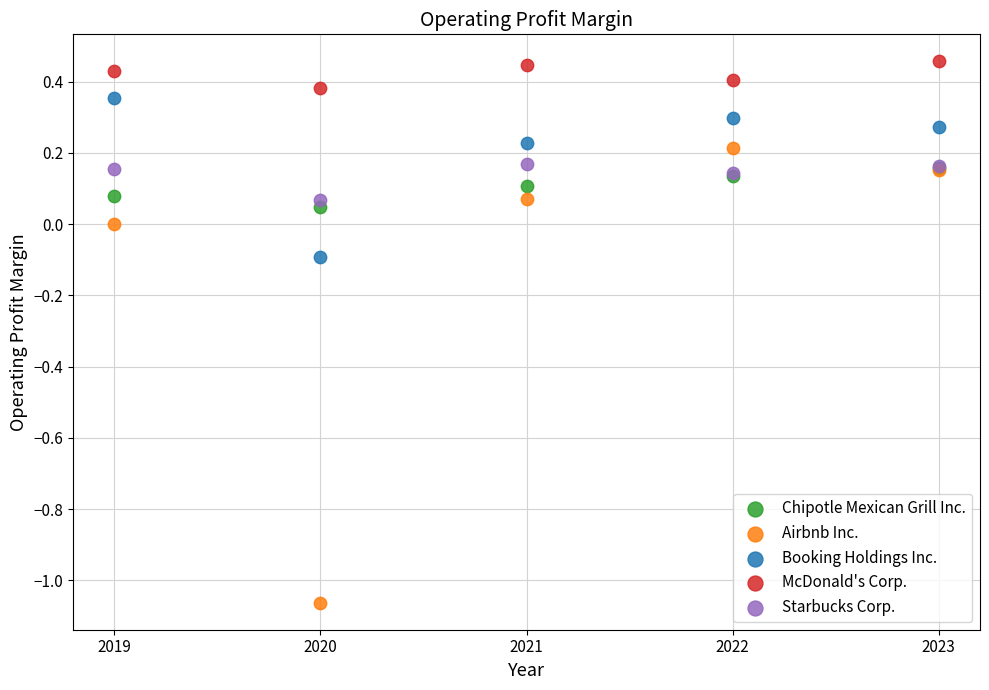

What are all the series names shown in the legend?

Chipotle Mexican Grill Inc., Airbnb Inc., Booking Holdings Inc., McDonald's Corp., Starbucks Corp.